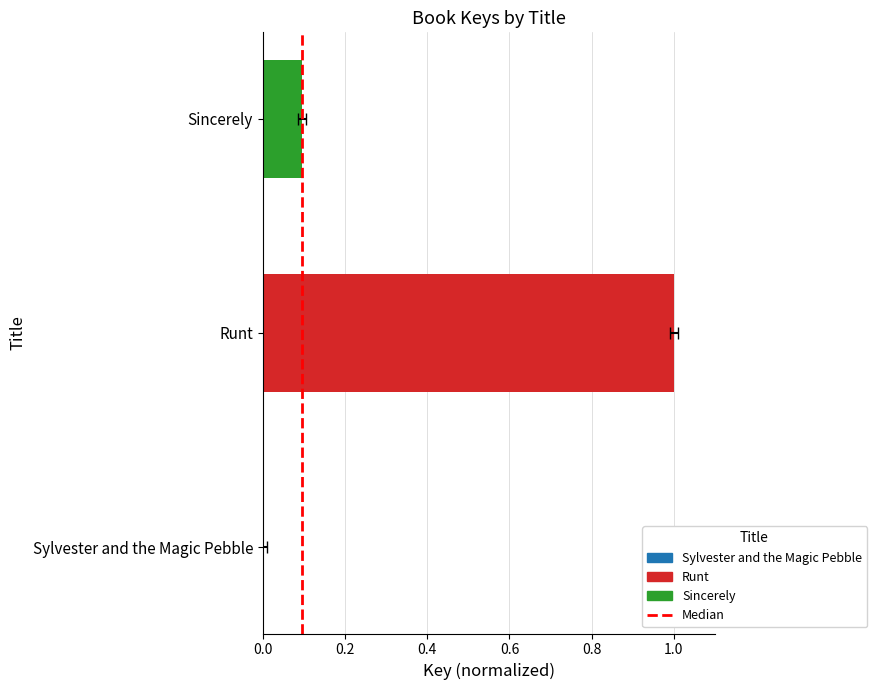

What is the value of the 2nd bar from the left?

1